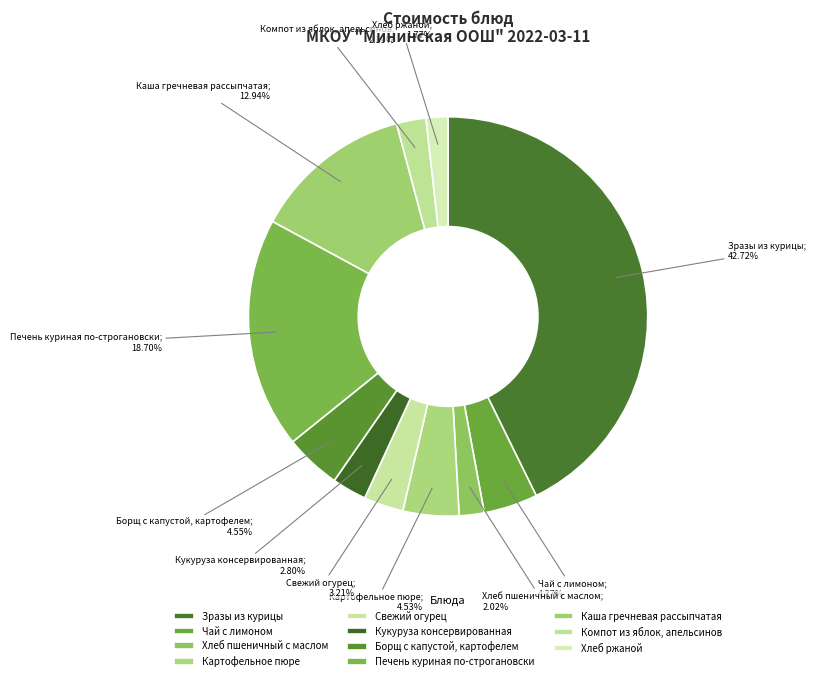

Count the number of slices in the pie.

11